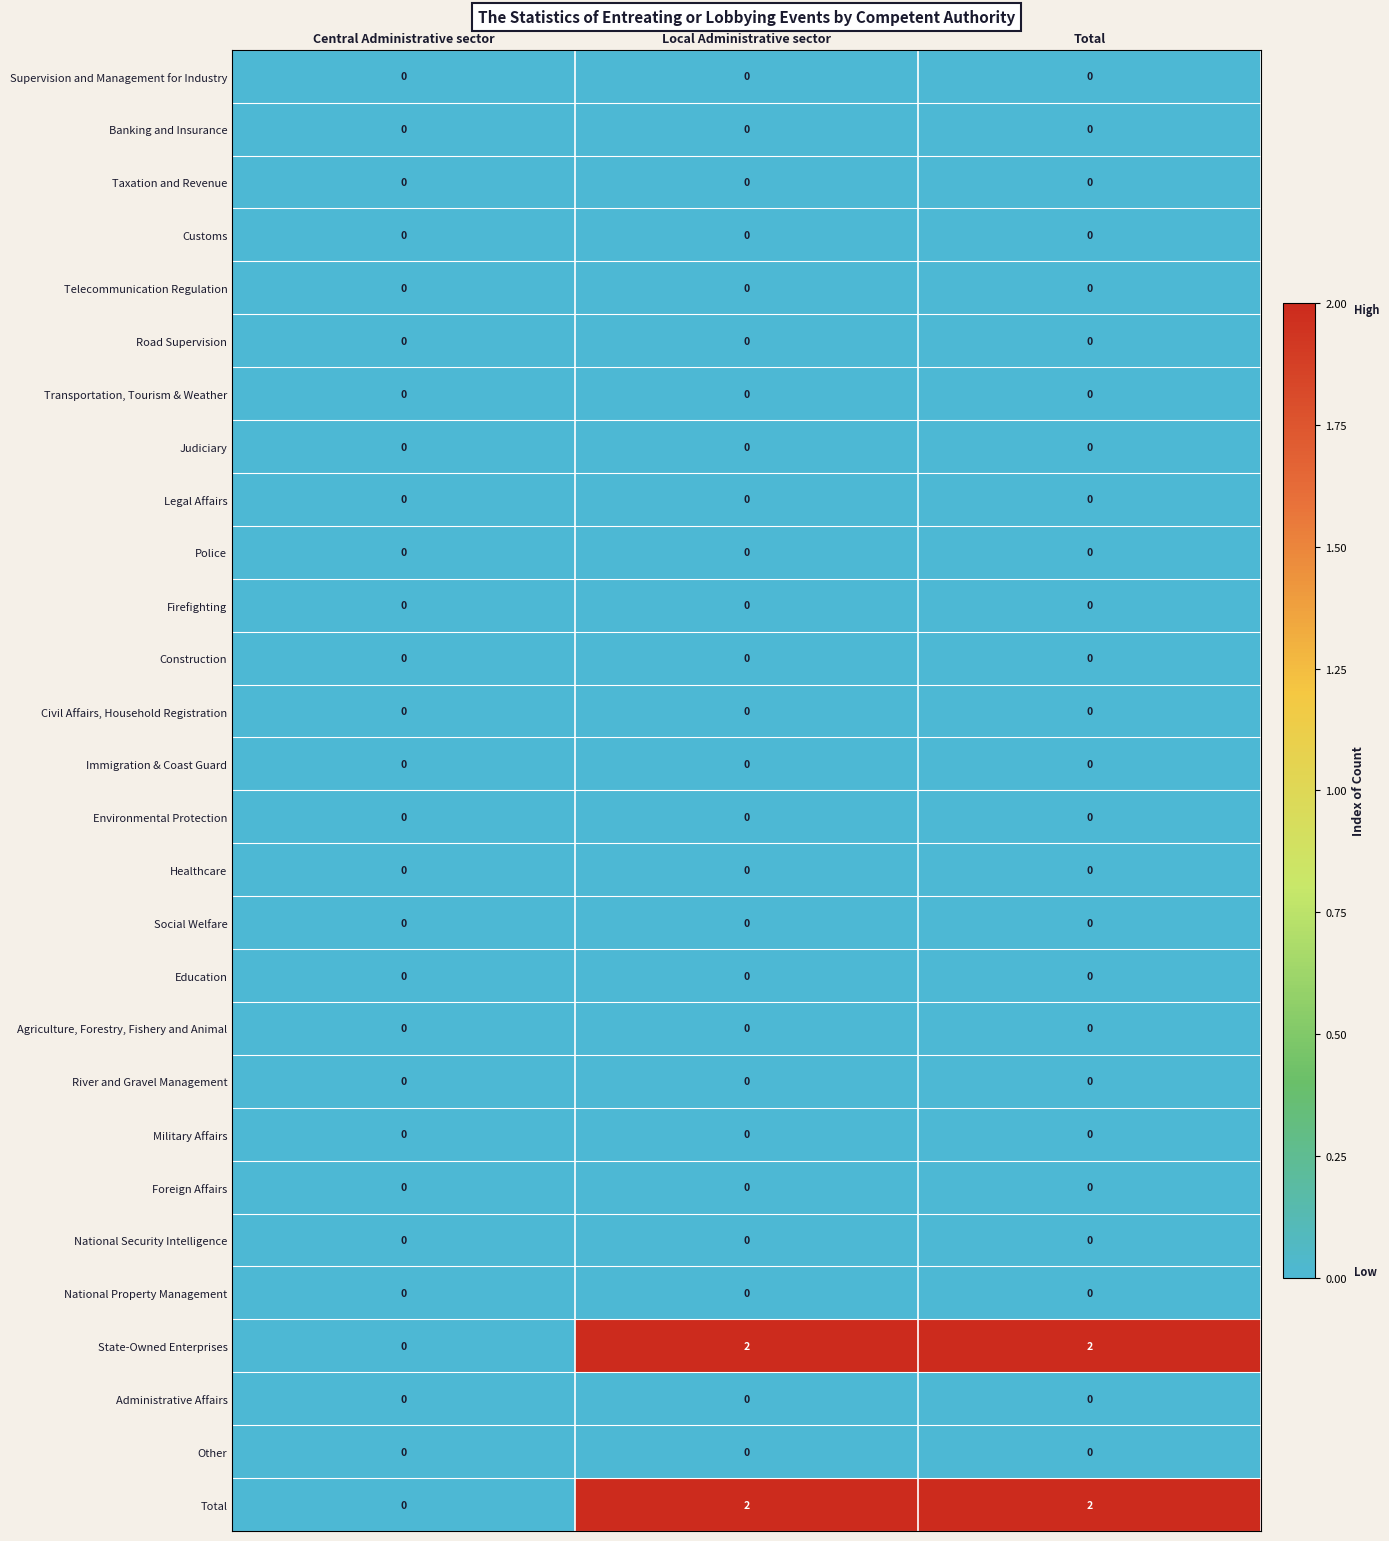

How many distinct data groups are displayed?

28